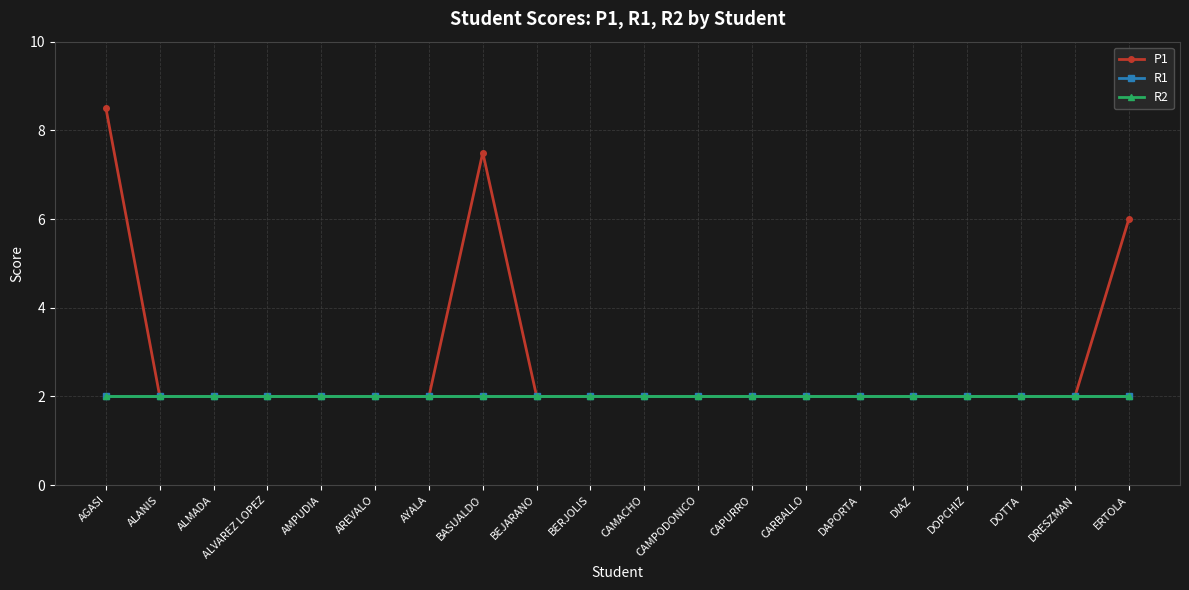

Does the chart display data point markers on the line(s)?

Yes